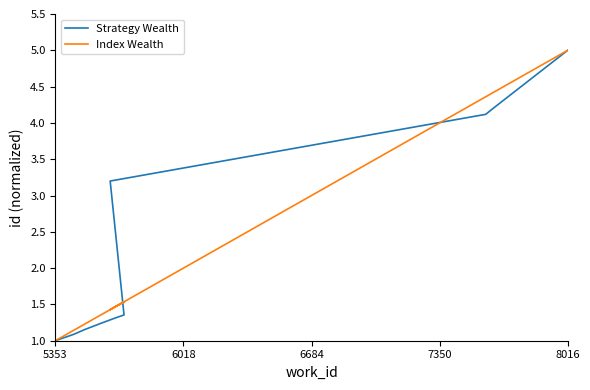

The value of Strategy Wealth at 5353 is 1.6. True or false?

False